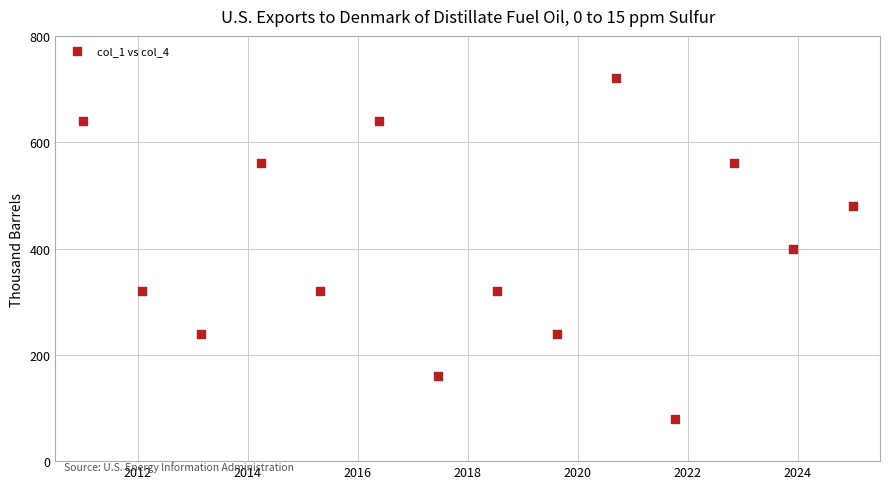

What is the range of Y values (max minus min)?

640